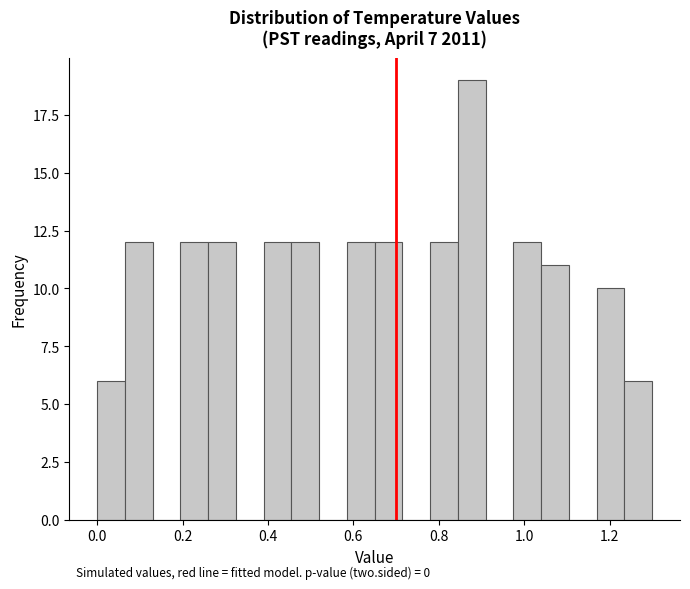

Around what value on the x-axis is the tallest bar? Give the approximate position of its centre, as read against the axis.

0.88